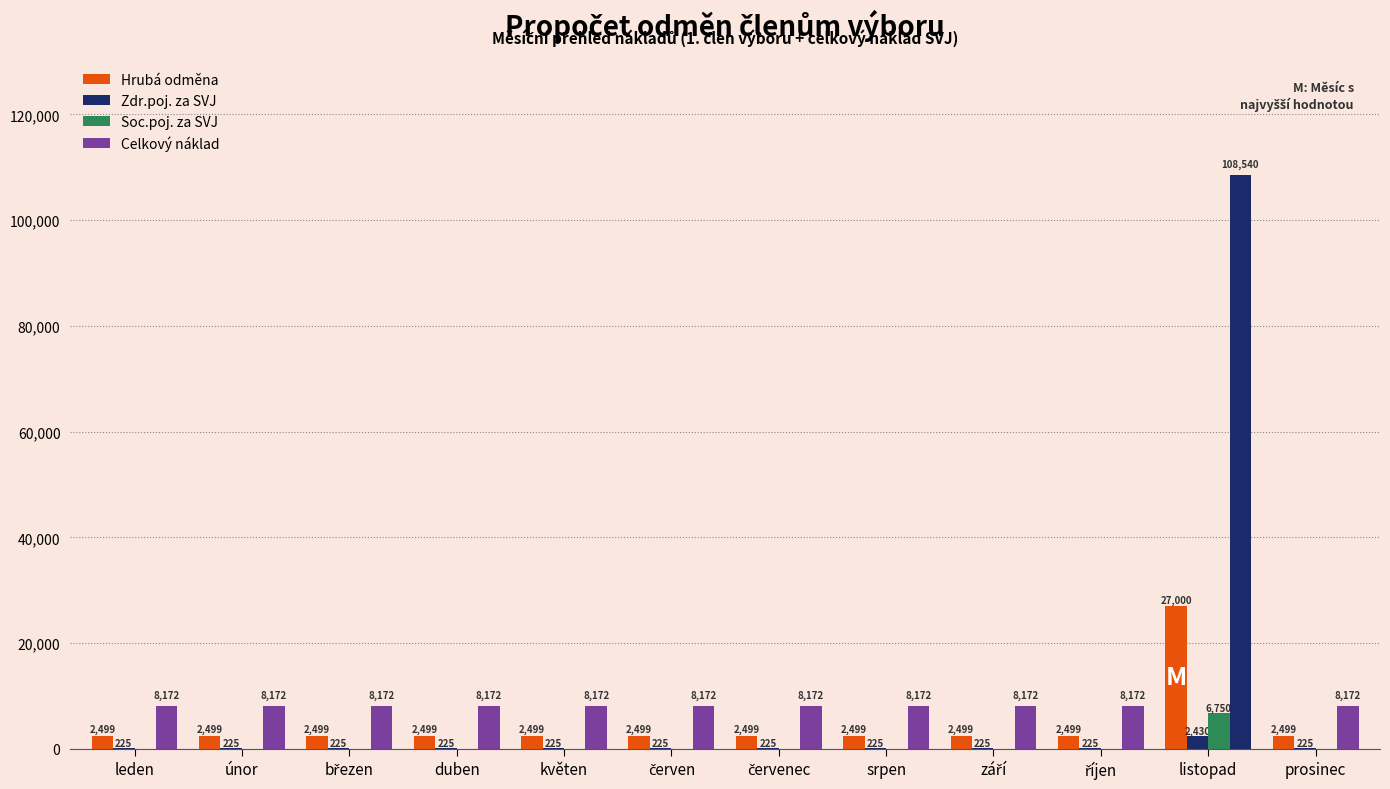

What is the spread (max minus min) of values at květen?

8172